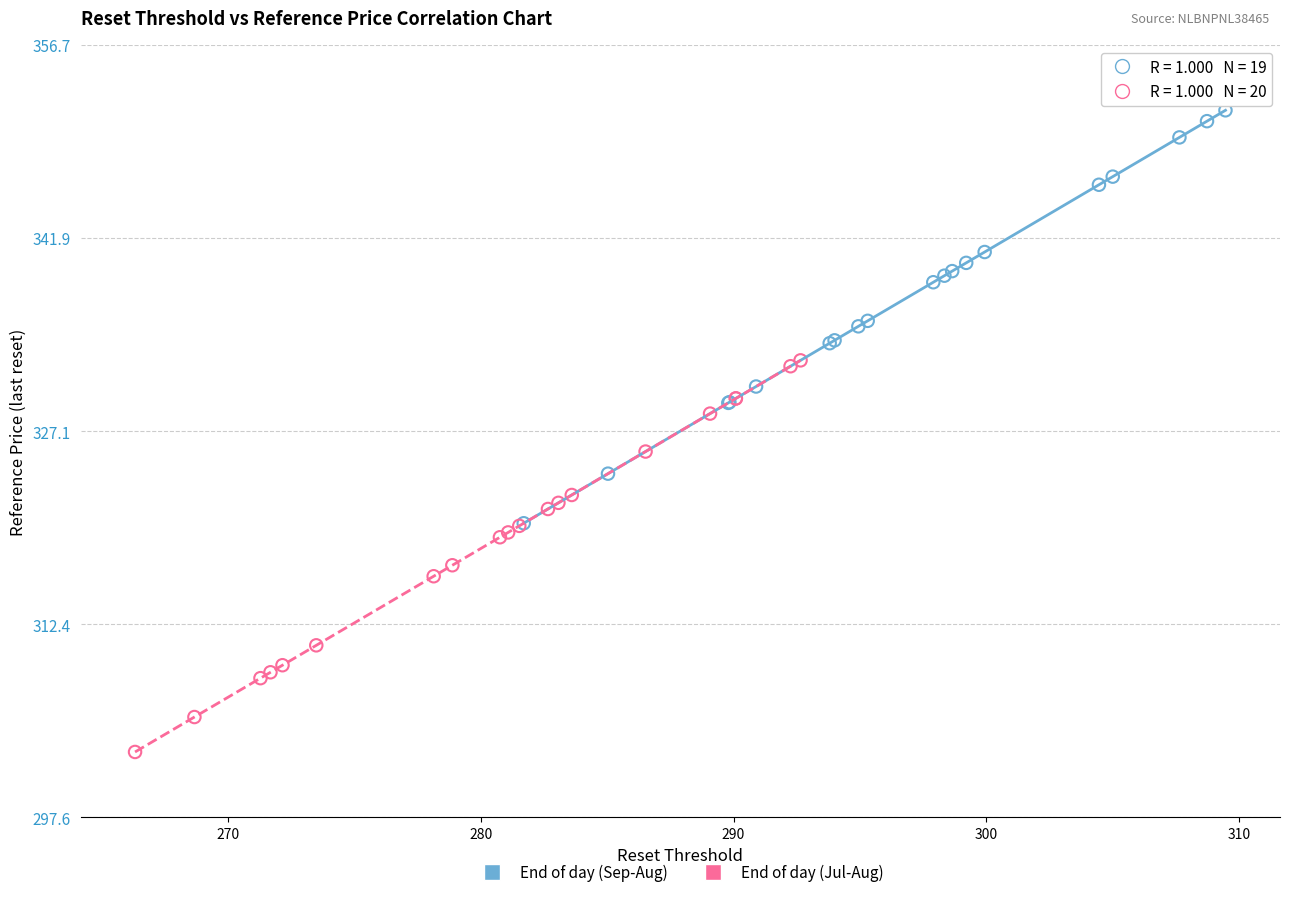

Which series contains the highest Y value?

End of day (Sep-Aug)